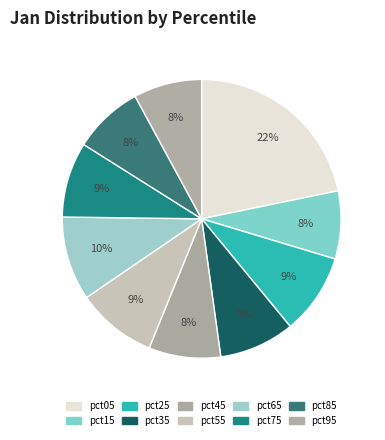

What percentage is the pct45 slice, to the nearest percent?

8%